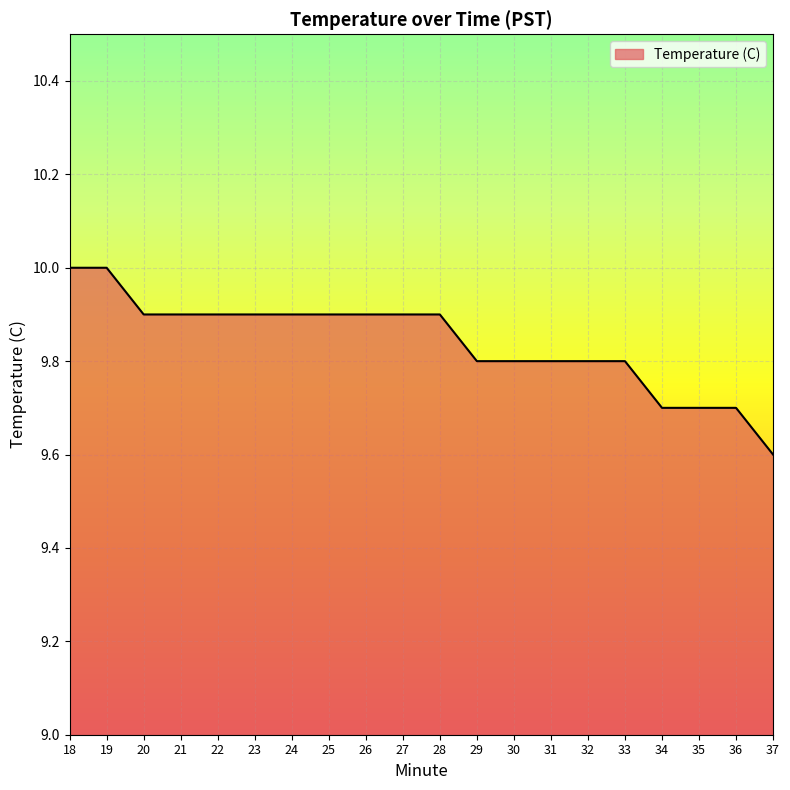

The chart shows a value of 5.5 at 32. True or false?

False